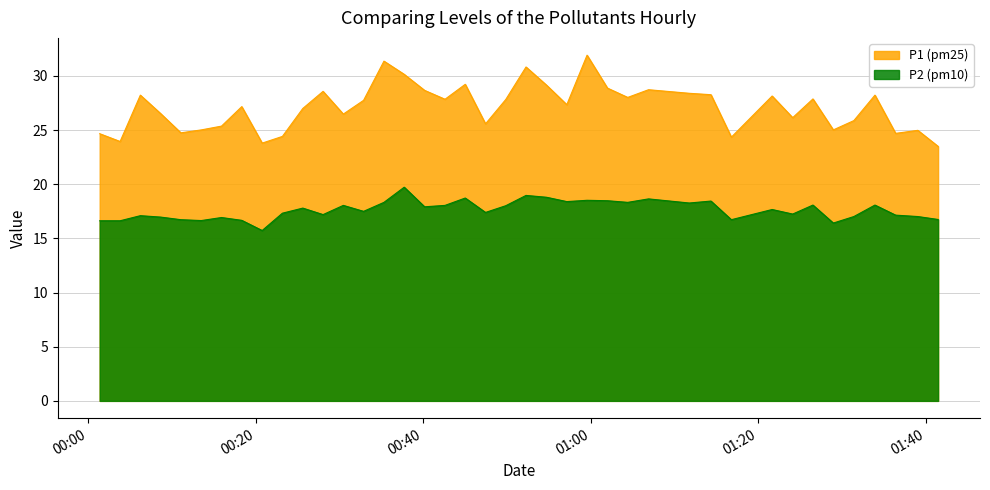

What is the maximum value shown in the chart?

31.9